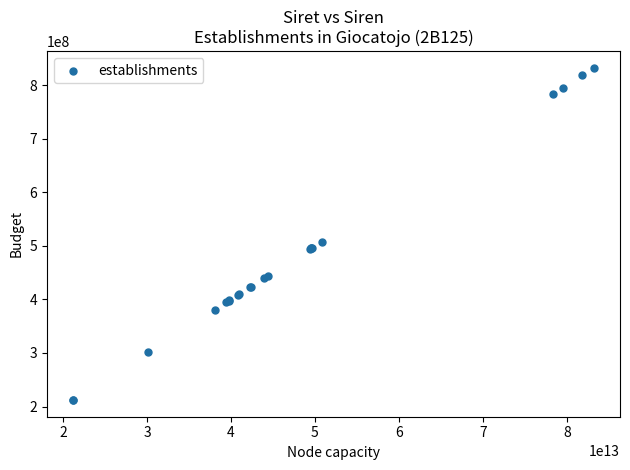

What Y value in the scatter plot is closest to 522159874?

508078136